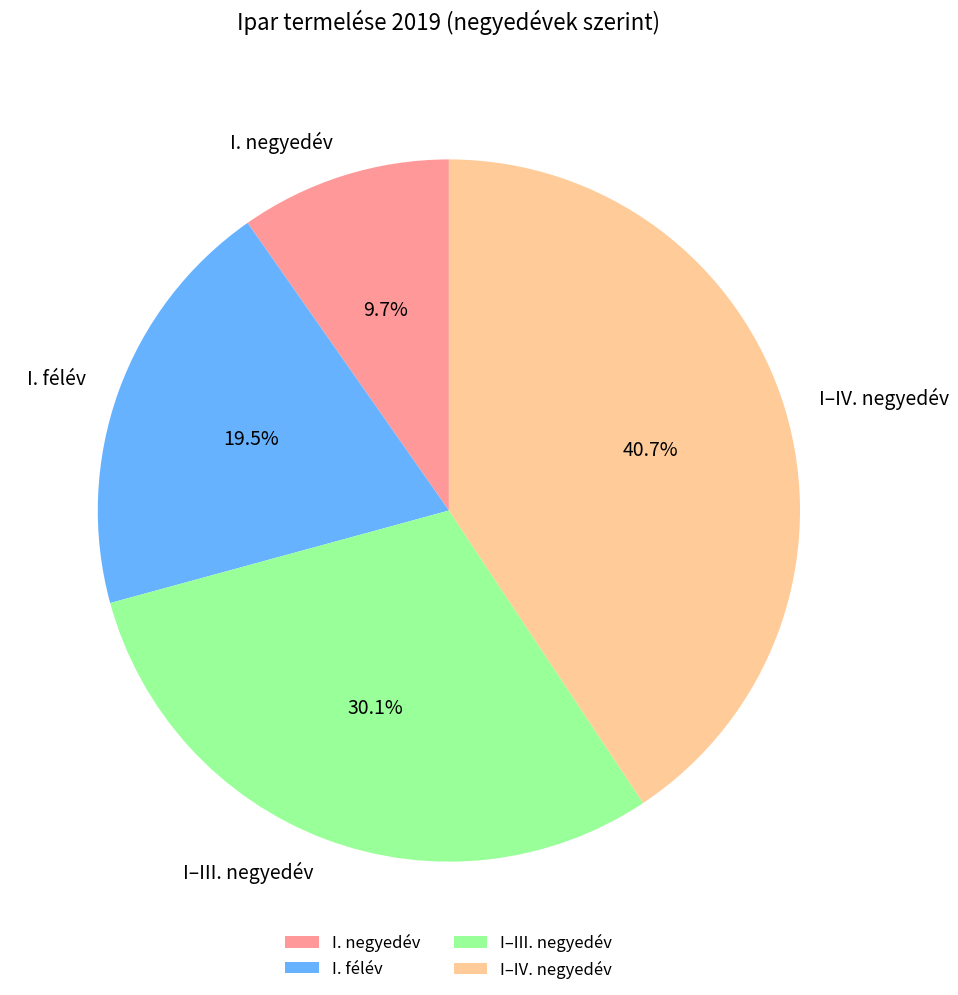

What percentage is the I–III. negyedév slice, to the nearest percent?

30%